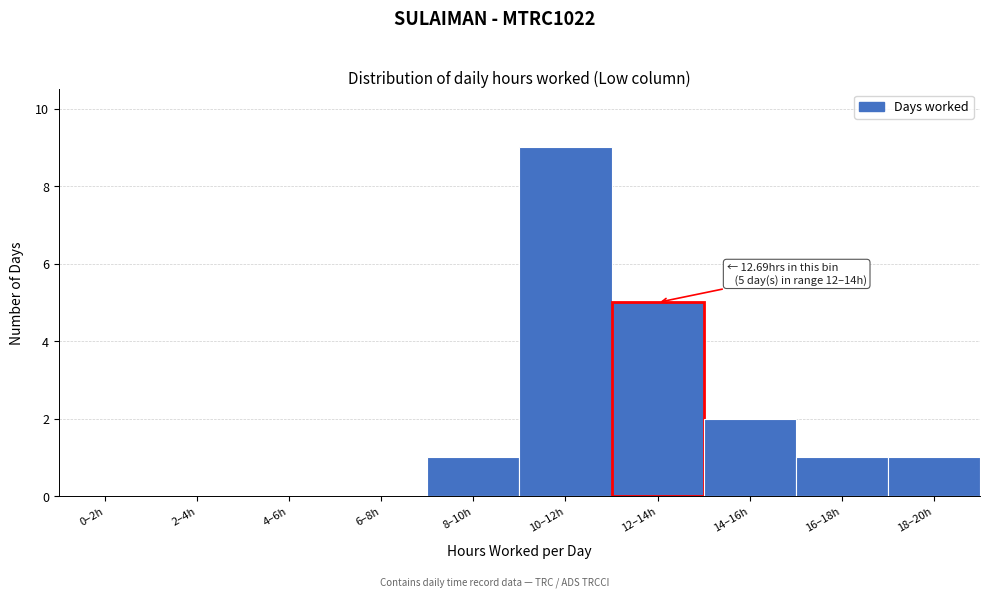

Reading right to left, transcribe all the data shown in this chart.

18–20h=1	16–18h=1	14–16h=2	12–14h=5	10–12h=9	8–10h=1	6–8h=0	4–6h=0	2–4h=0	0–2h=0